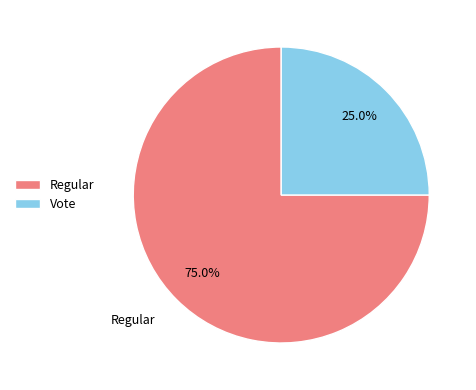

What percentage is NOT represented by Regular?

25.0%